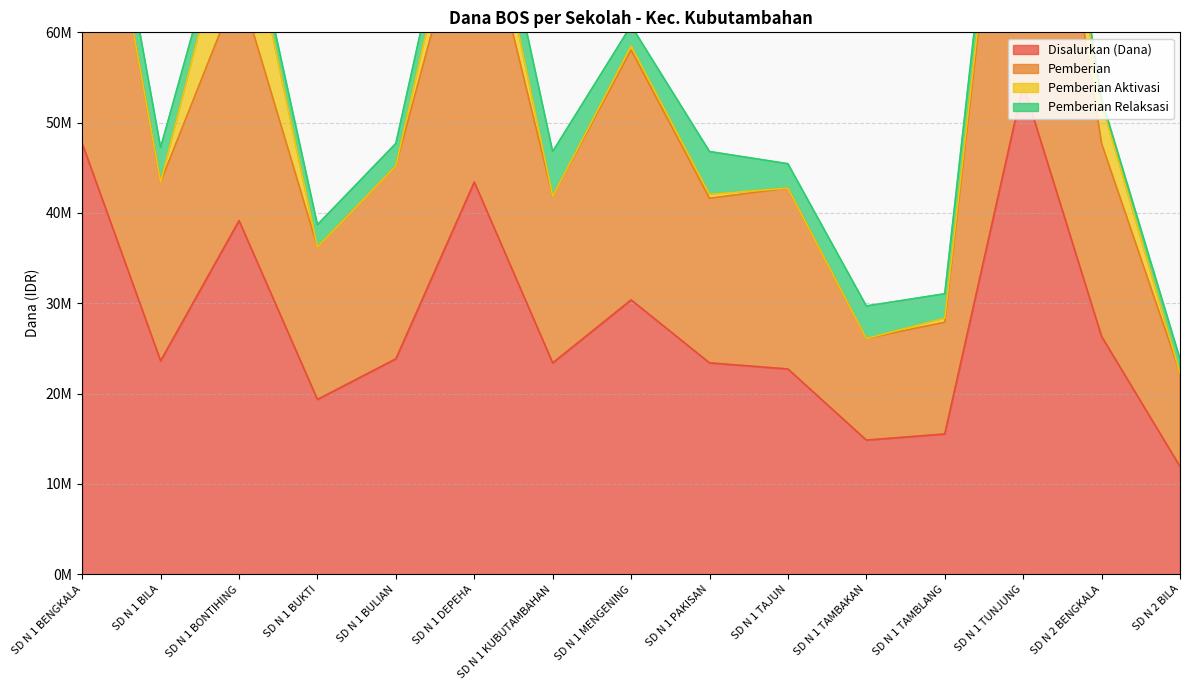

What is the average value of the Disalurkan (Dana) series?

27990000